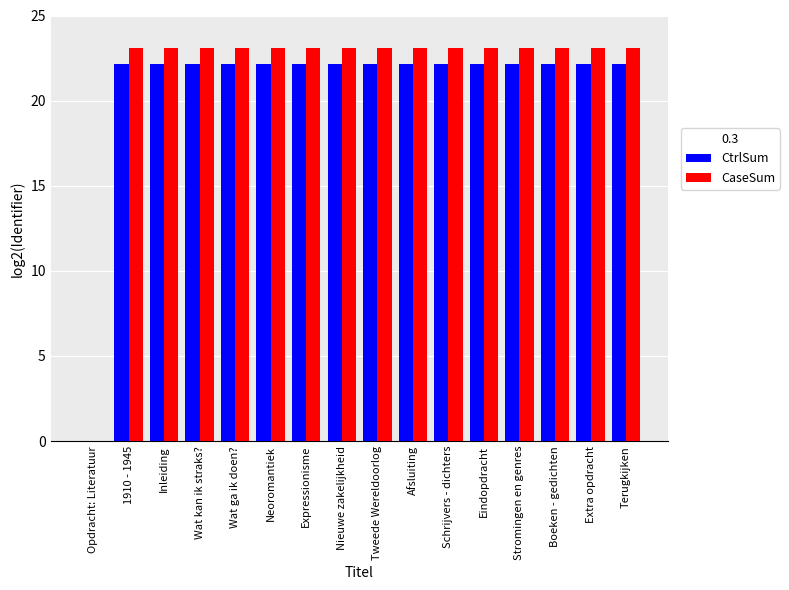

What is the sum of all CtrlSum values?

332.5